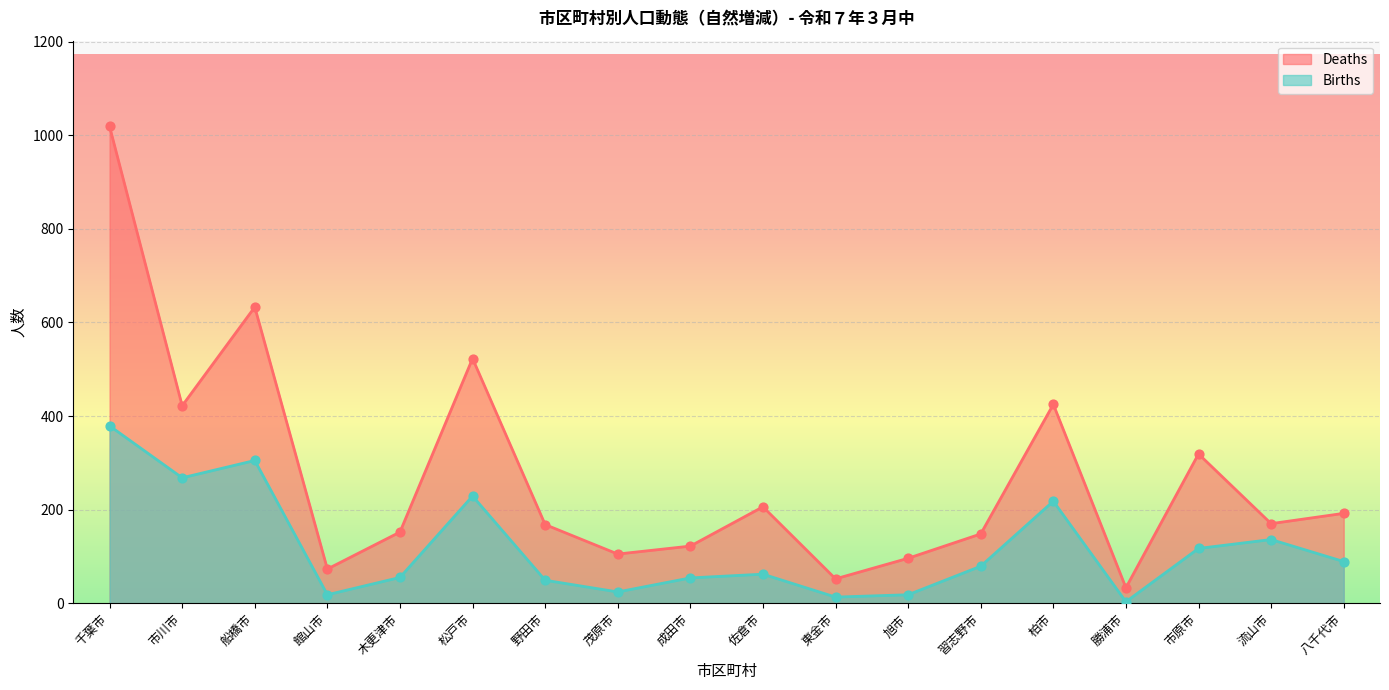

Which series has the largest total across all categories?

Deaths